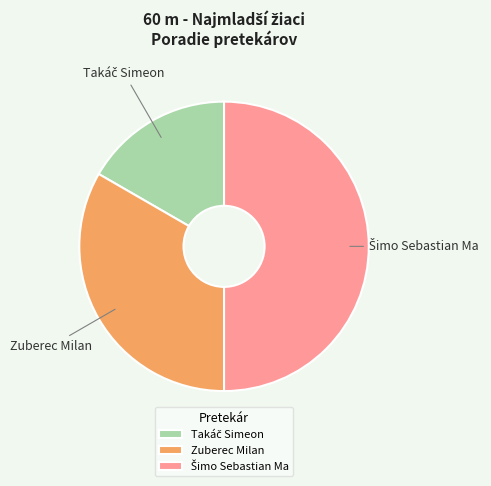

The Zuberec Milan slice represents 33% of the pie. True or false?

True